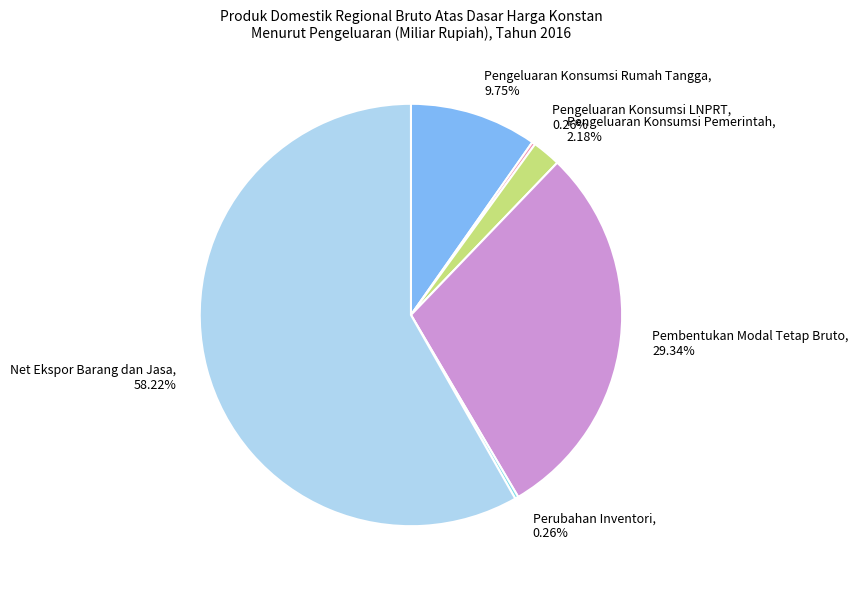

Is it true that Pengeluaran Konsumsi Rumah Tangga is 1% of the pie?

False